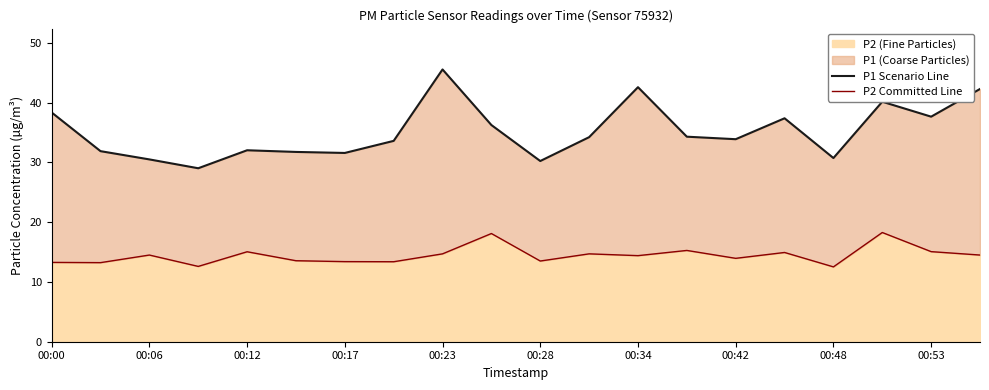

Which series has the largest total across all categories?

P1 Scenario Line